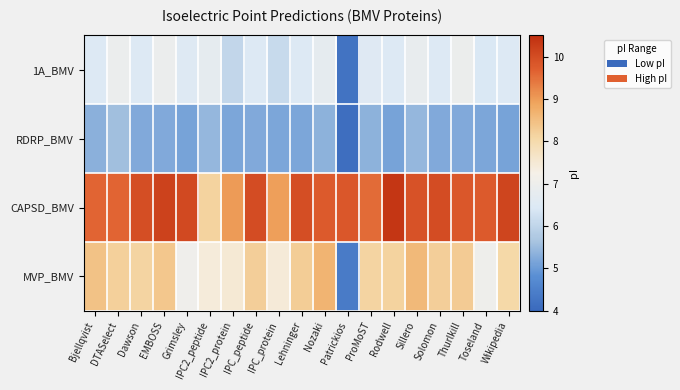

What is the maximum value shown in the chart?

10.4